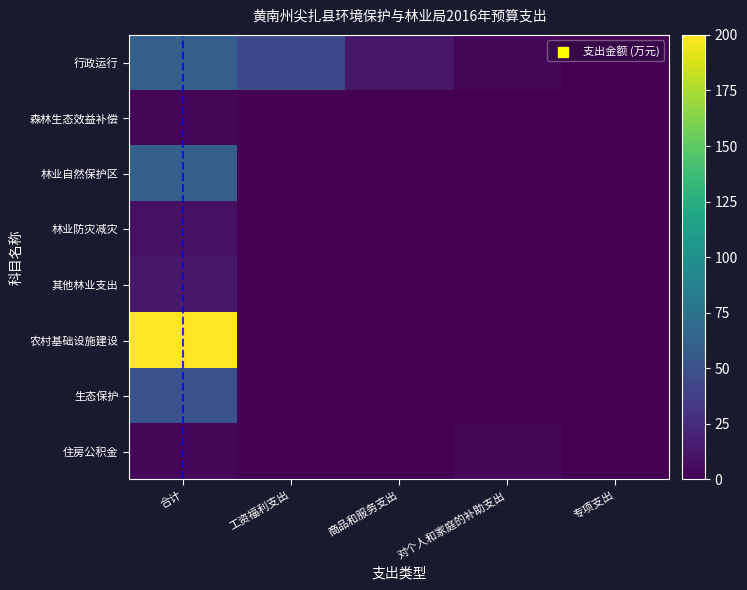

What is the greatest value displayed?

200.0